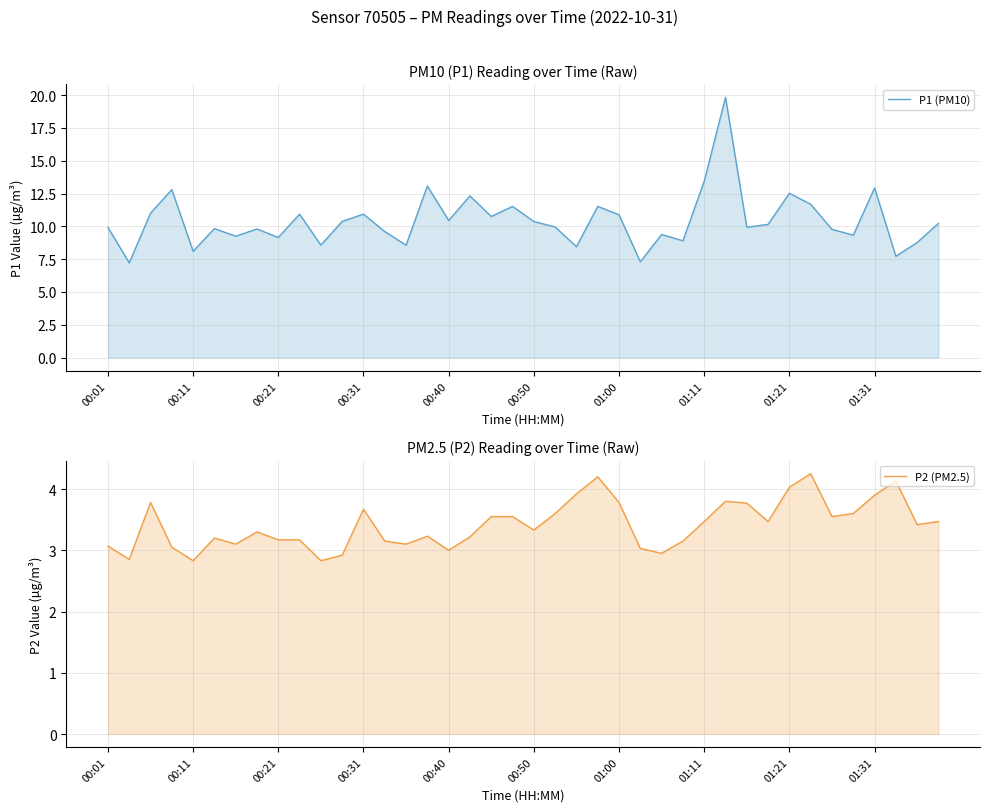

Which series has the widest spread of values?

P1 (PM10)